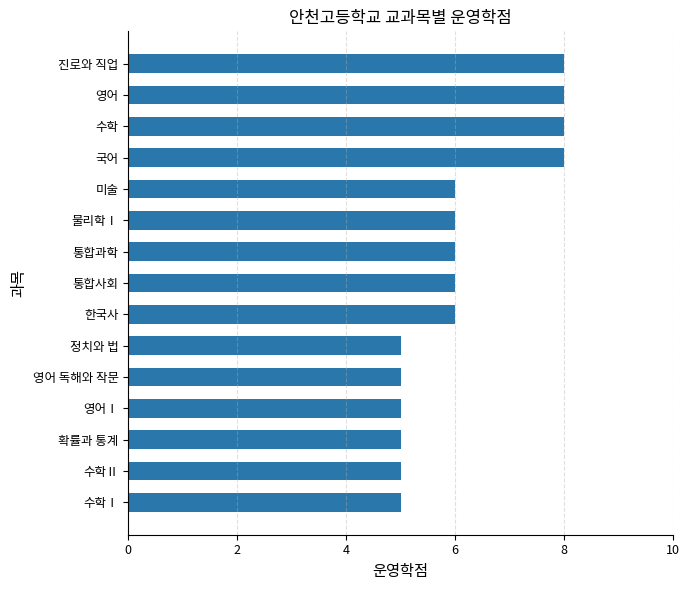

What is the difference between the second highest and minimum values?

3